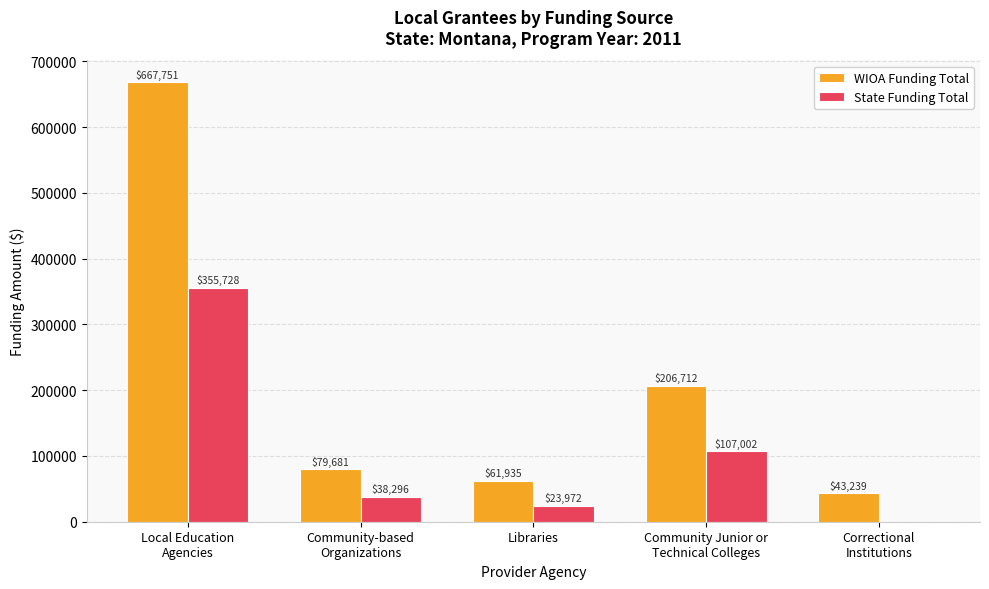

What is the sum of all WIOA Funding Total values?

1059318